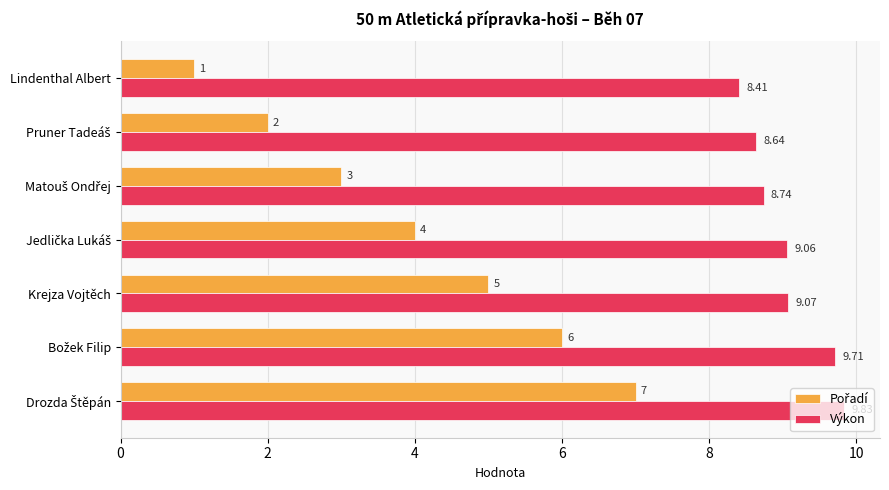

What is the average value of the Výkon series?

9.1